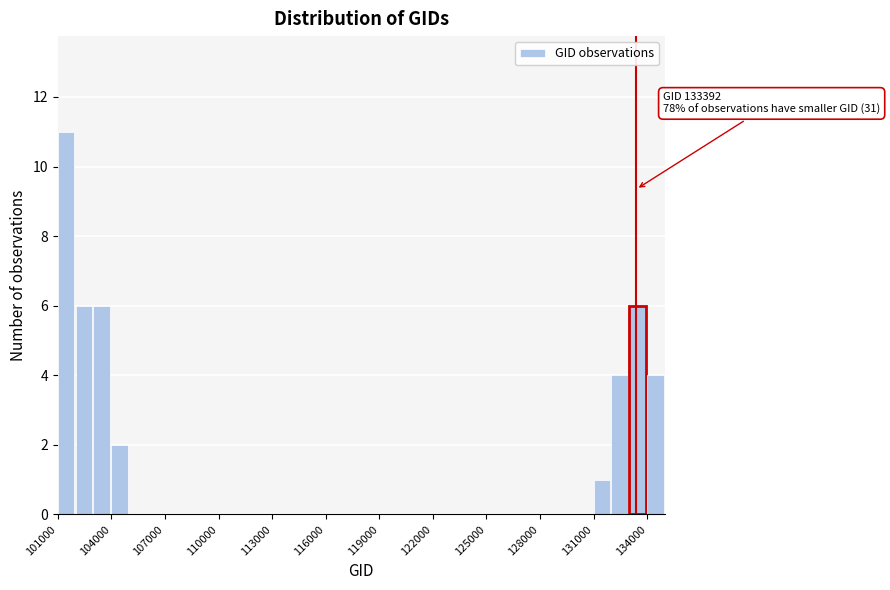

Read against the x-axis, roughly where is the centre of the tallest bar?

101500